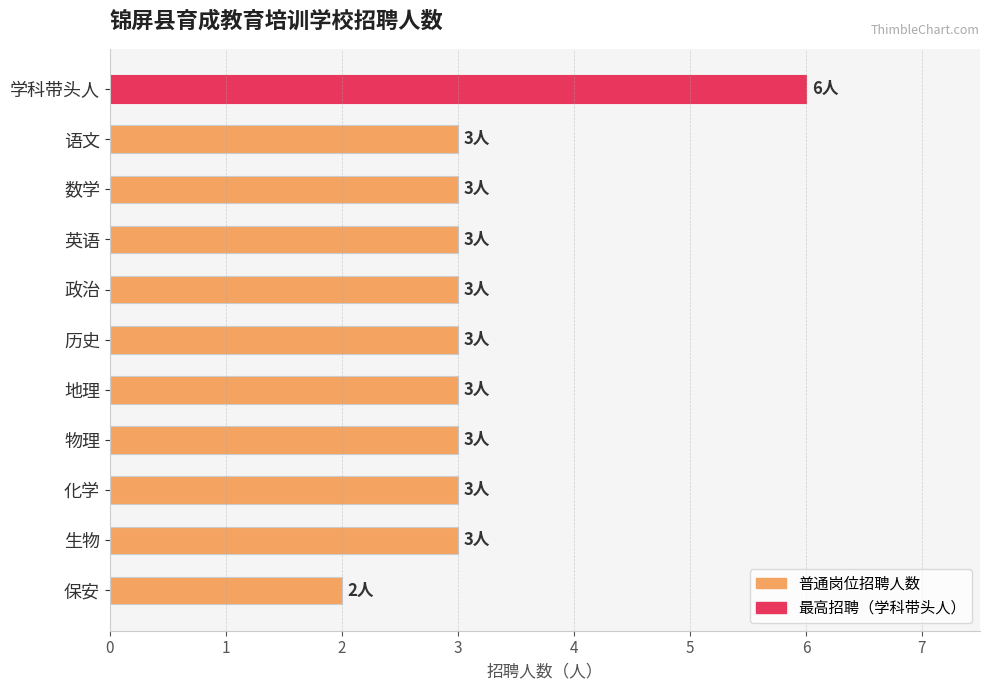

What is the minimum value shown in the chart?

2